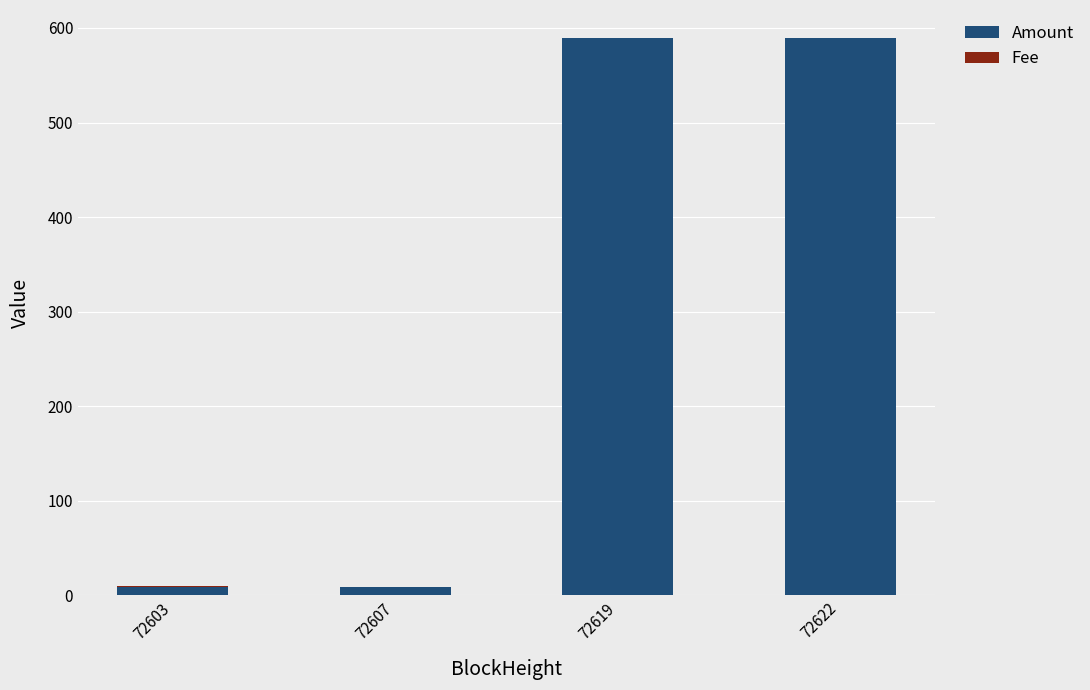

What is the sum of all Amount values?

1196.9